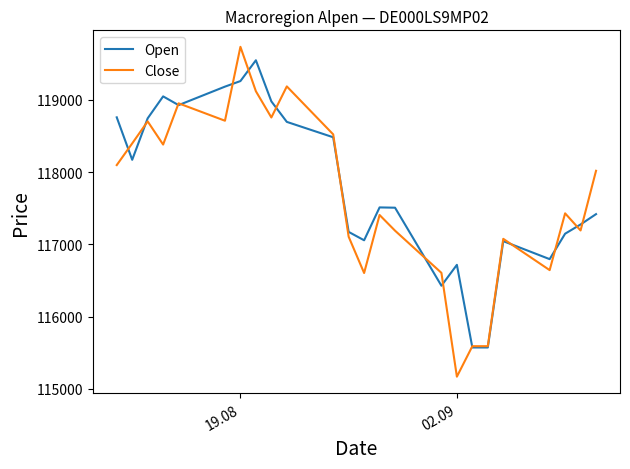

What is the difference between the maximum and minimum values in the Close series?

4566